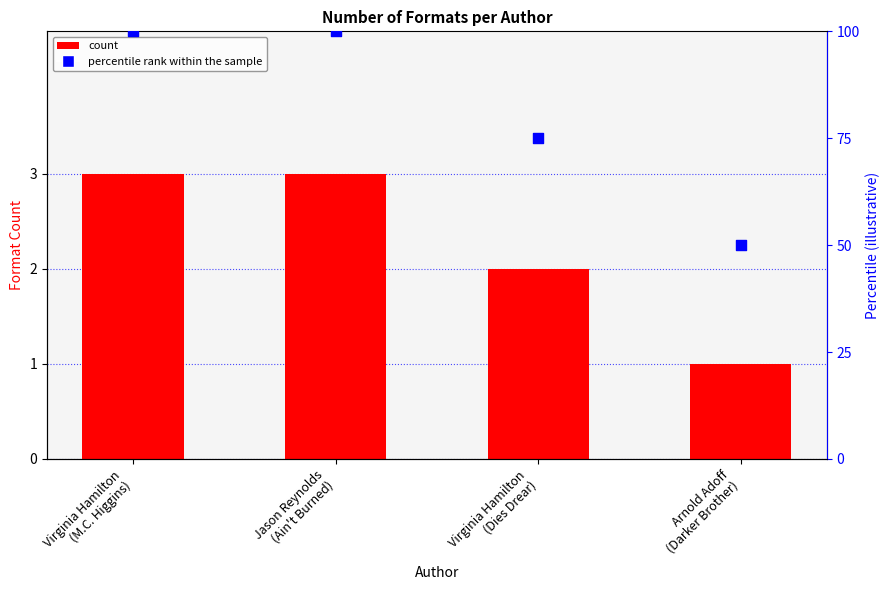

Is the value of Number of Formats at Arnold Adoff
(Darker Brother) greater than the value of percentile rank at Virginia Hamilton
(Dies Drear)?

No